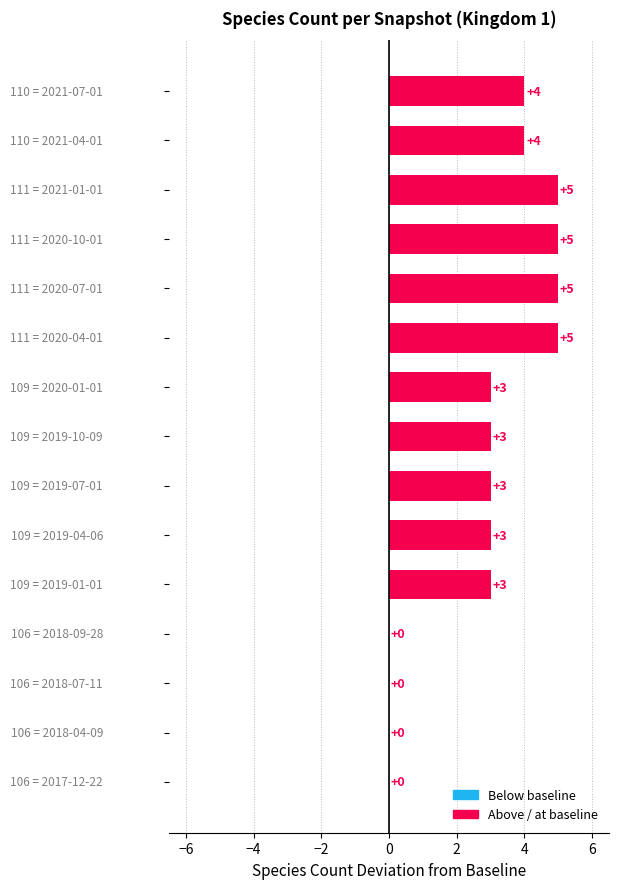

What is the greatest value displayed?

5